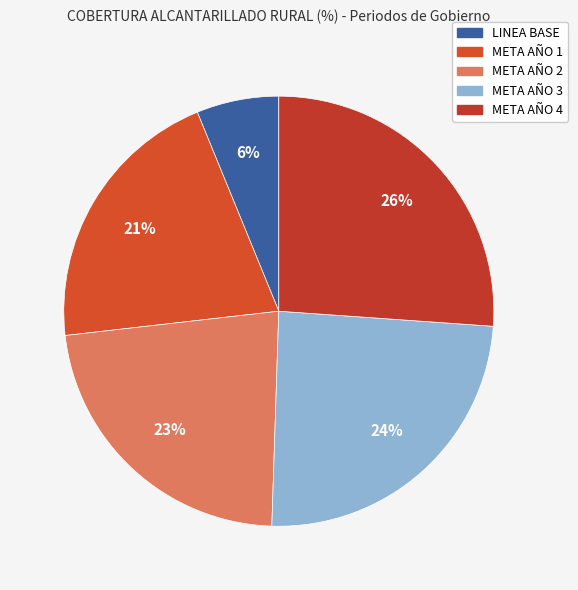

Which category has the biggest portion of the pie?

META AÑO 4